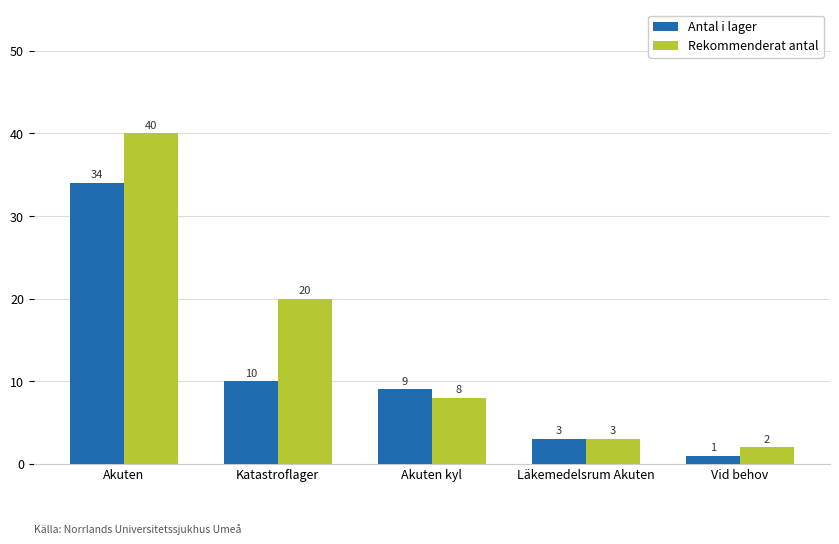

What is the label of the 3rd bar from the right?

Akuten kyl